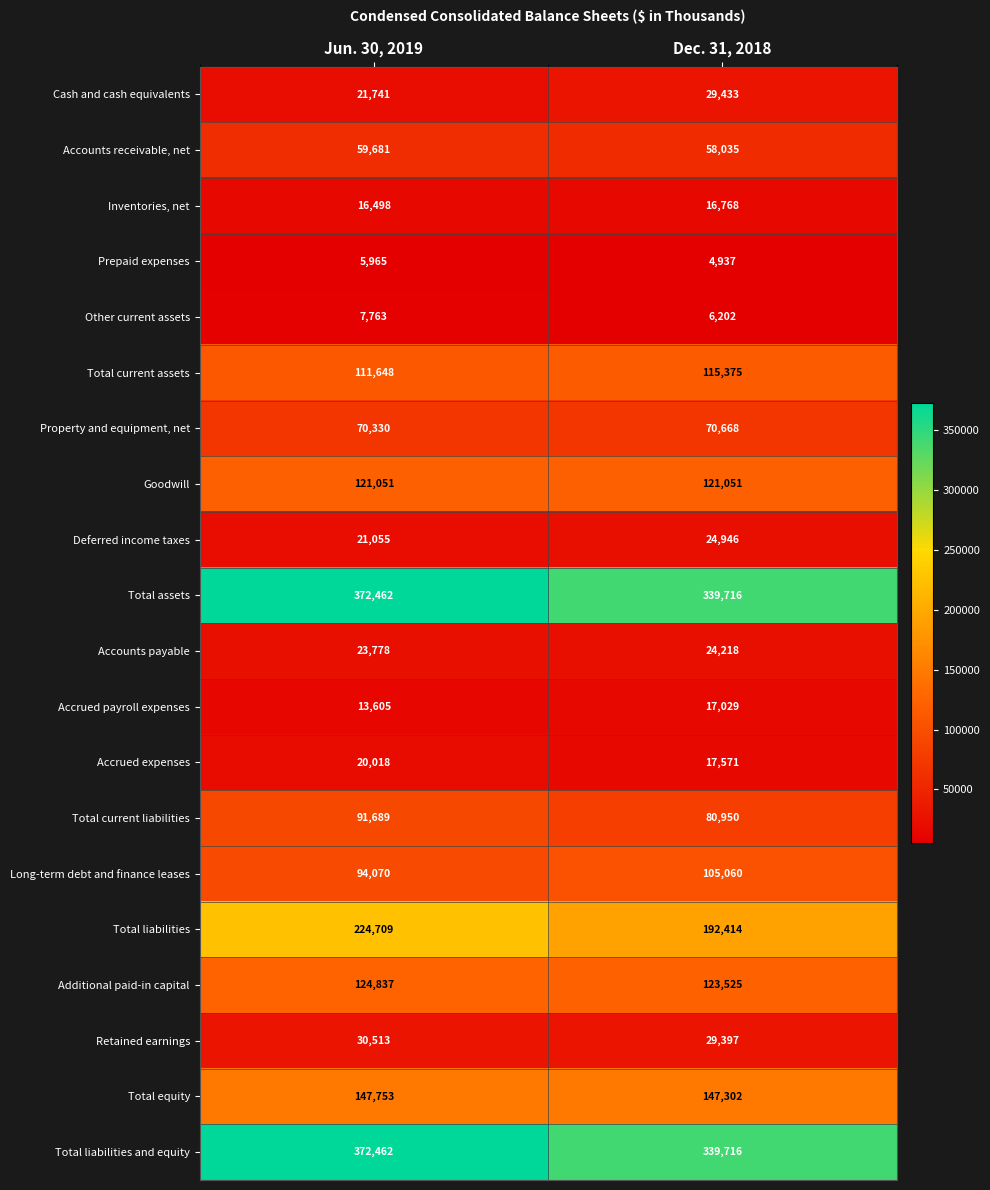

What is the minimum value shown in the chart?

4937